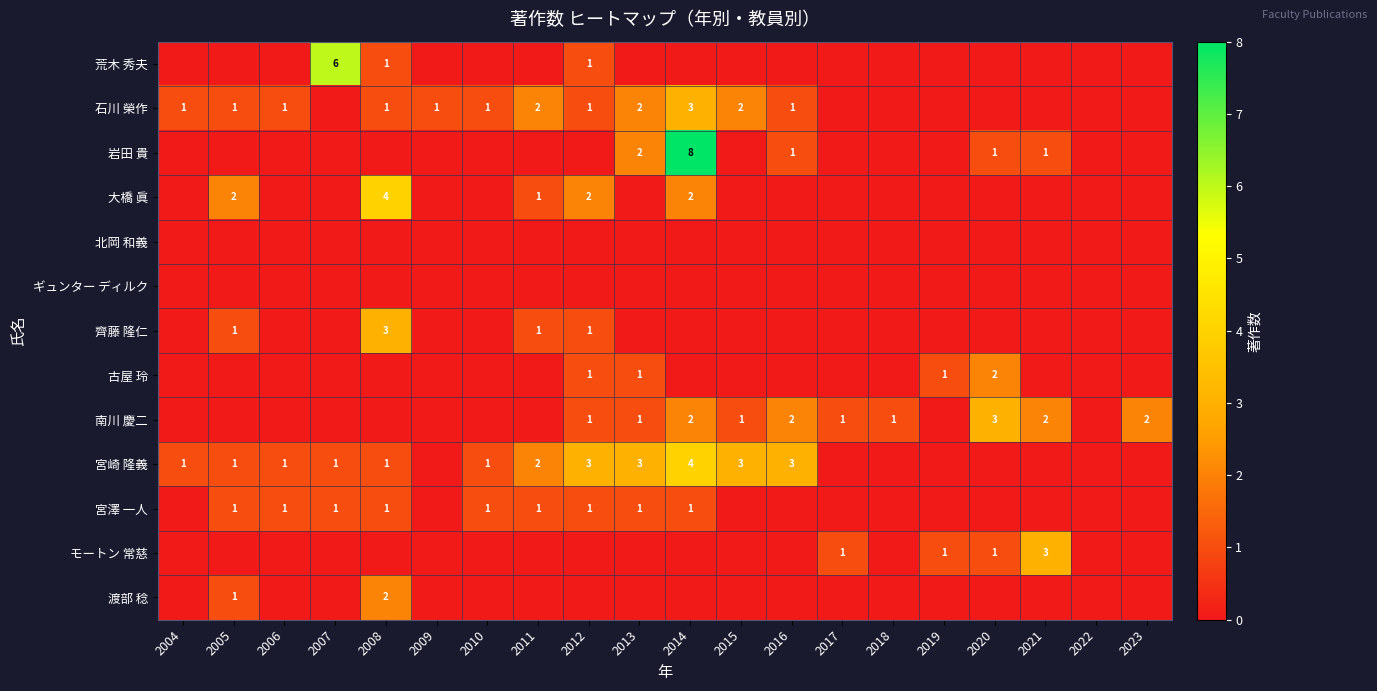

Between 2018 and 2014, which is larger?

2018